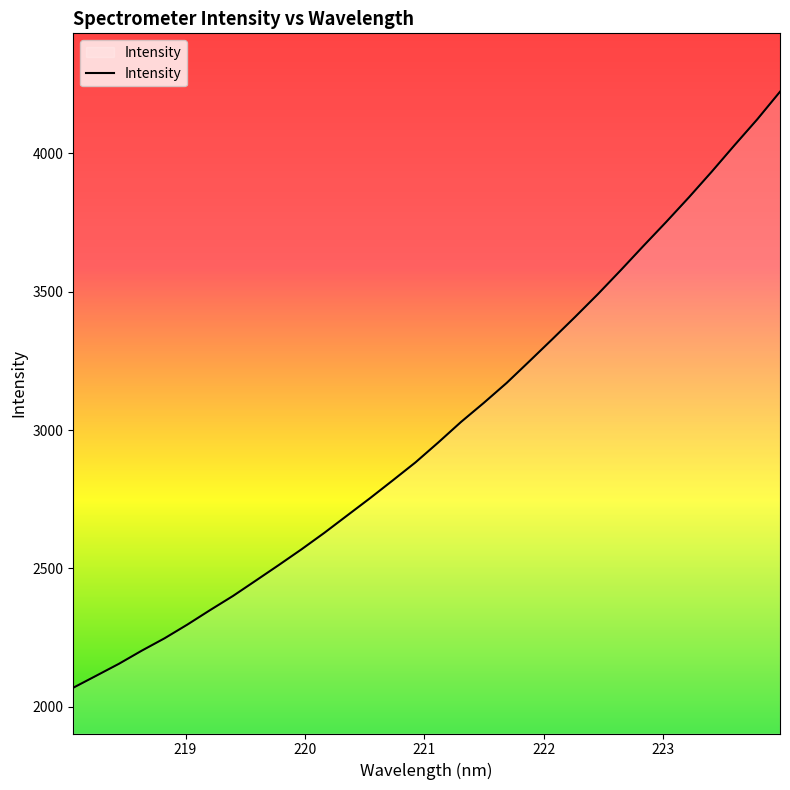

Count the number of data series in this chart.

1